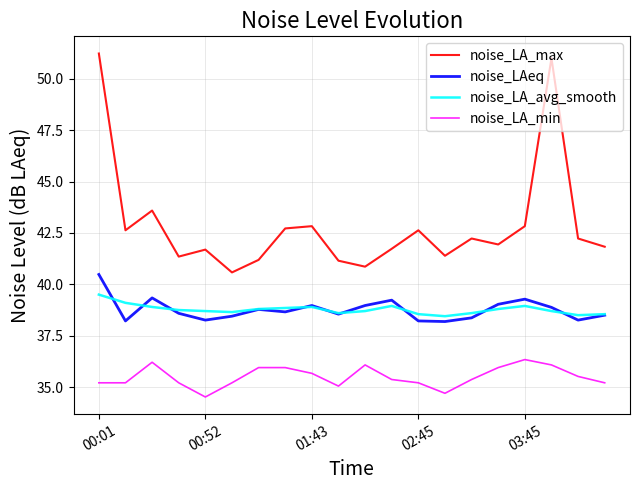

Which series has the widest spread of values?

noise_LA_max